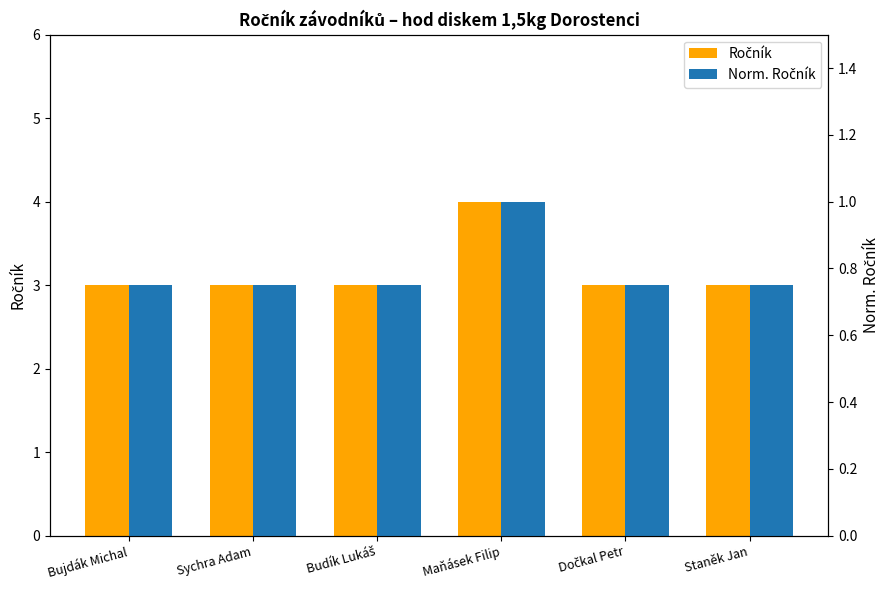

What is the sum of all Norm. Ročník values?

4.8